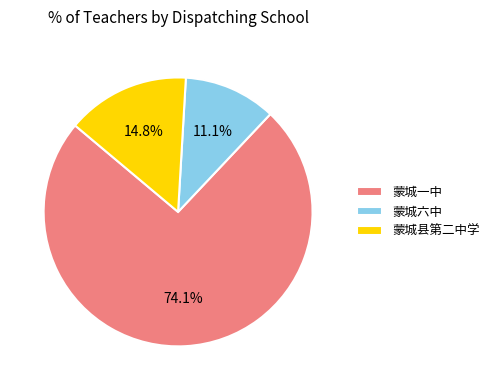

How many slices are in this pie chart?

3